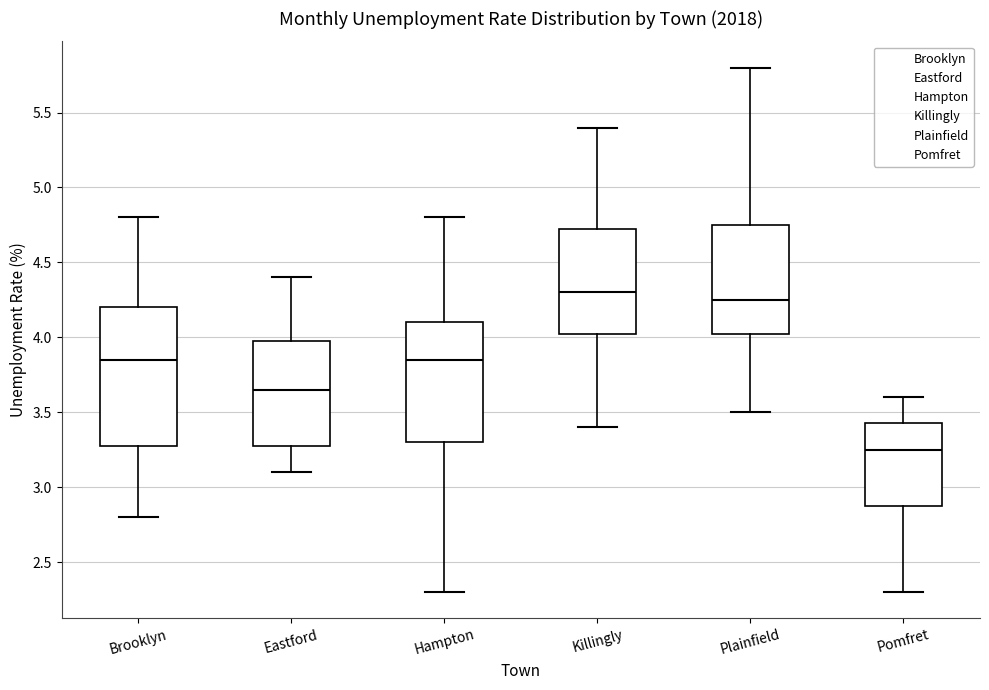

Where does the upper whisker of the box for Plainfield end on the y-axis? The values are not printed on the chart, so give them approximately, as read against the axis.

5.80